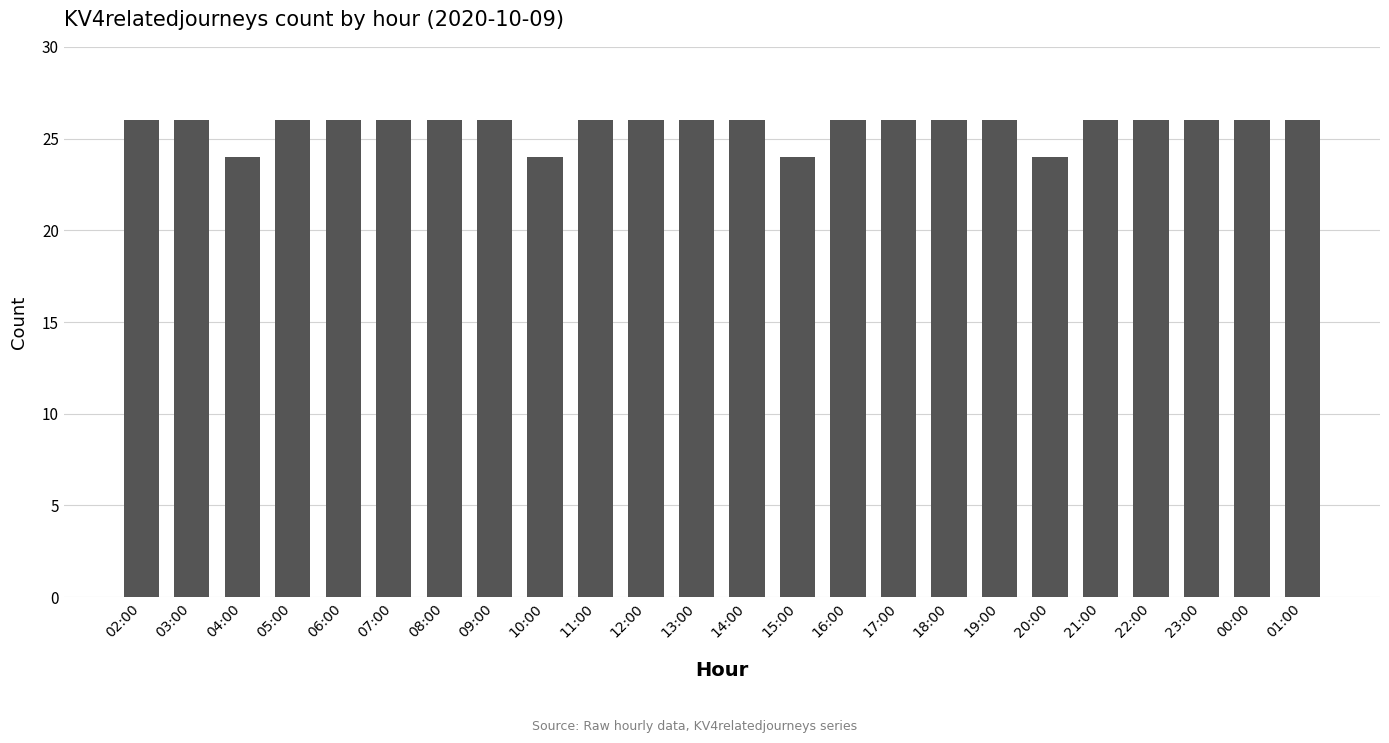

Reading left to right, list all the values displayed in this chart.

26	26	24	26	26	26	26	26	24	26	26	26	26	24	26	26	26	26	24	26	26	26	26	26